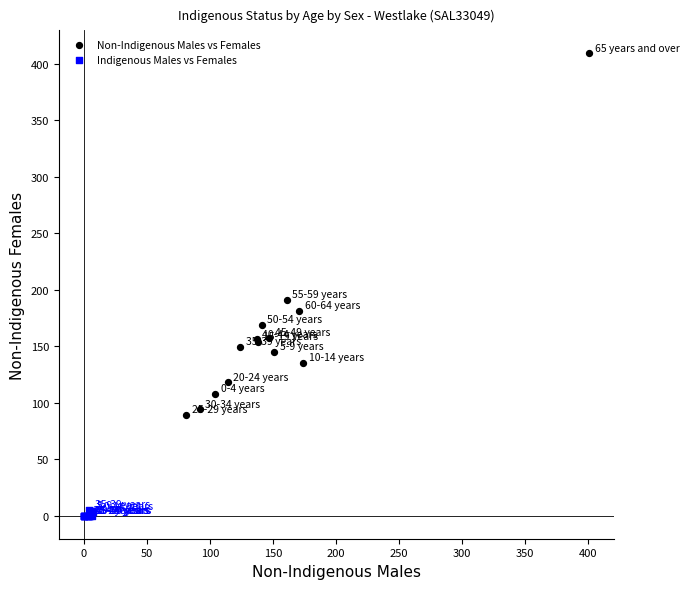

Which series contains the lowest Y value?

Indigenous Males vs Females